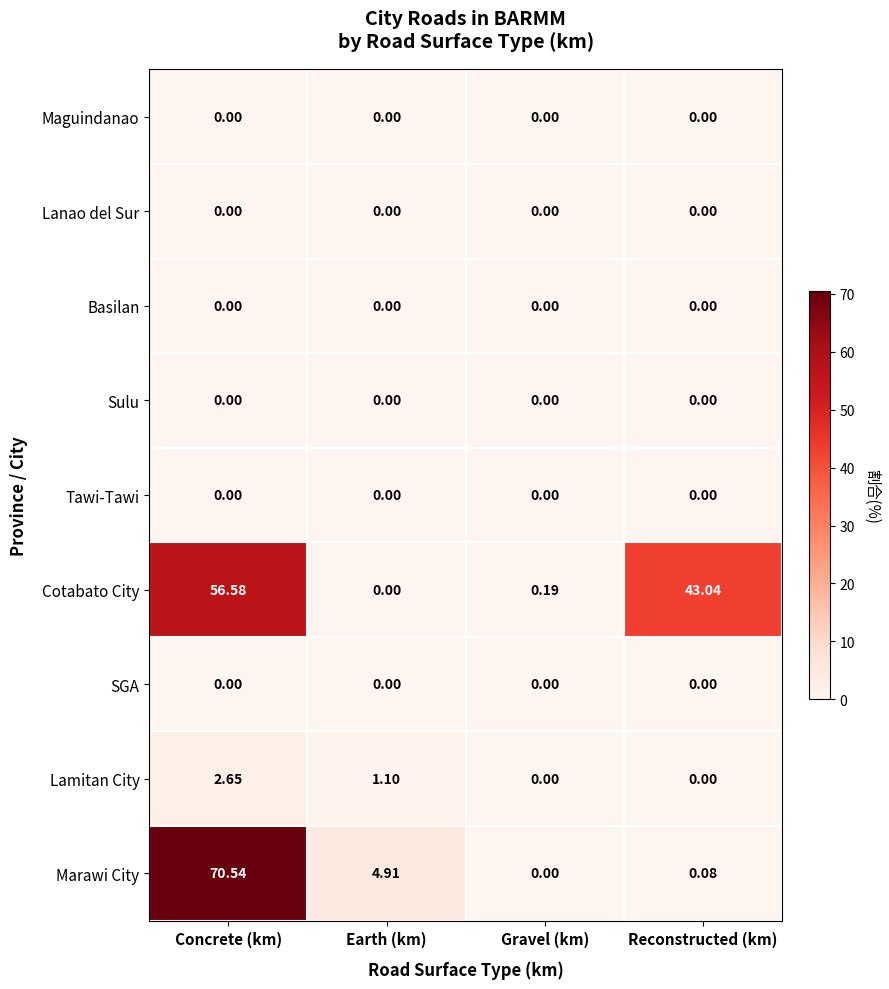

What is the difference between the highest and lowest values at Concrete (km)?

70.5